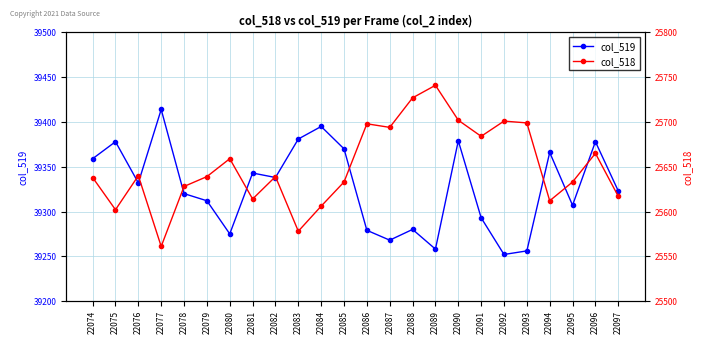

What is the difference between the maximum and minimum values in the col_519 series?

162